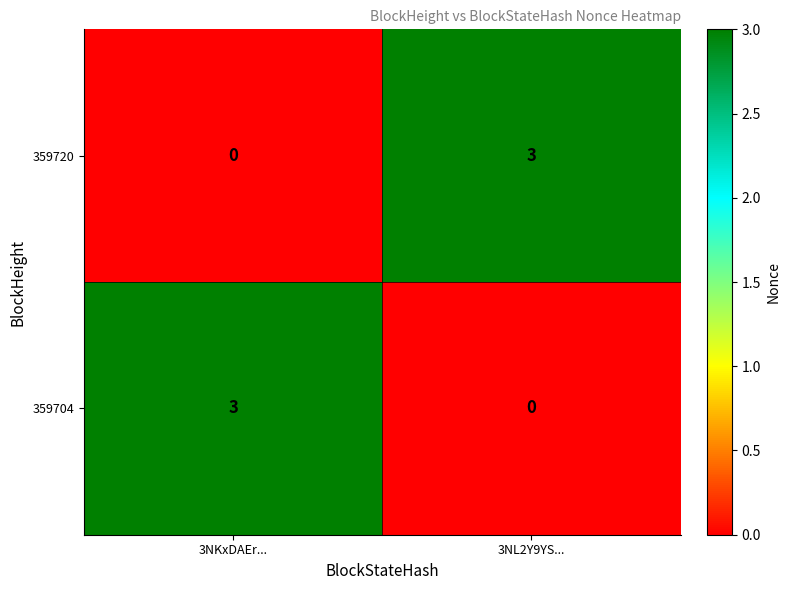

Reading right to left, what are all the values shown in this chart?

359720: 3NL2Y9YS...=3	3NKxDAEr...=0
359704: 3NL2Y9YS...=0	3NKxDAEr...=3